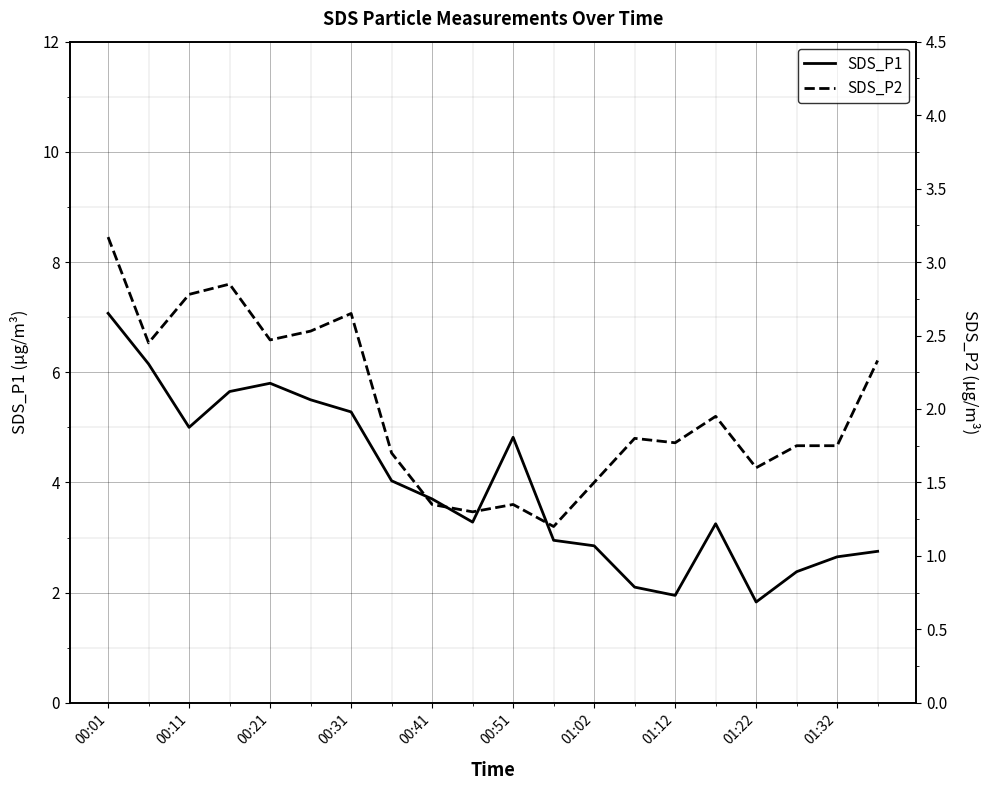

What is the average value of the SDS_P1 series?

3.9